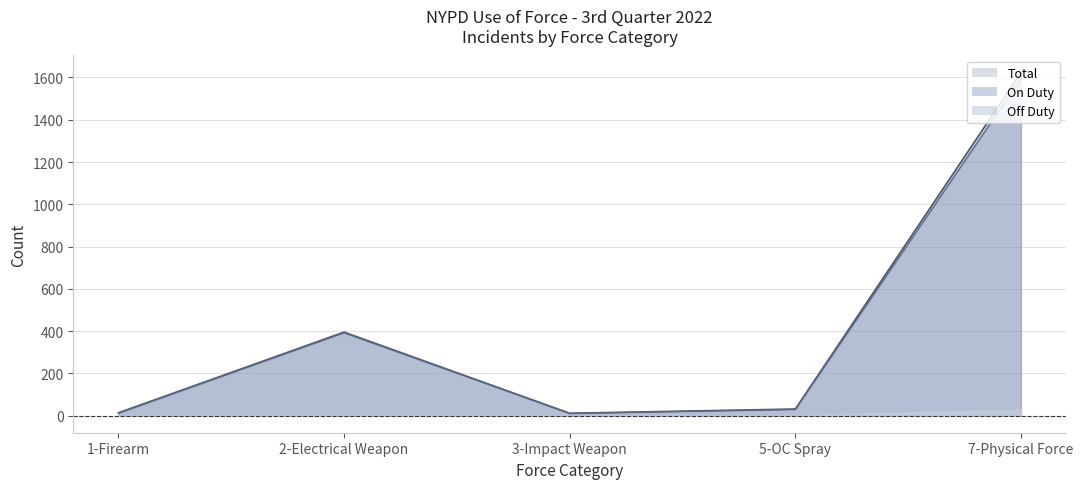

True or false: Off Duty and On Duty cross at least once.

False